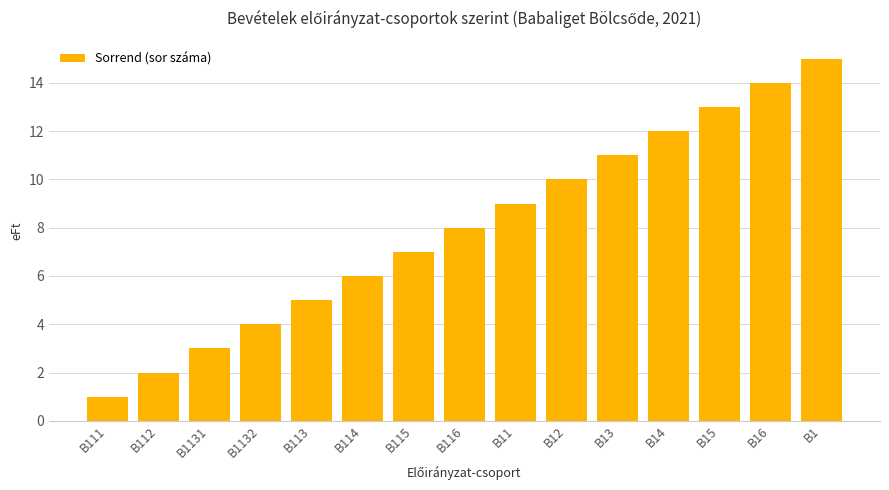

What is the change in value from B115 to B11?

+2